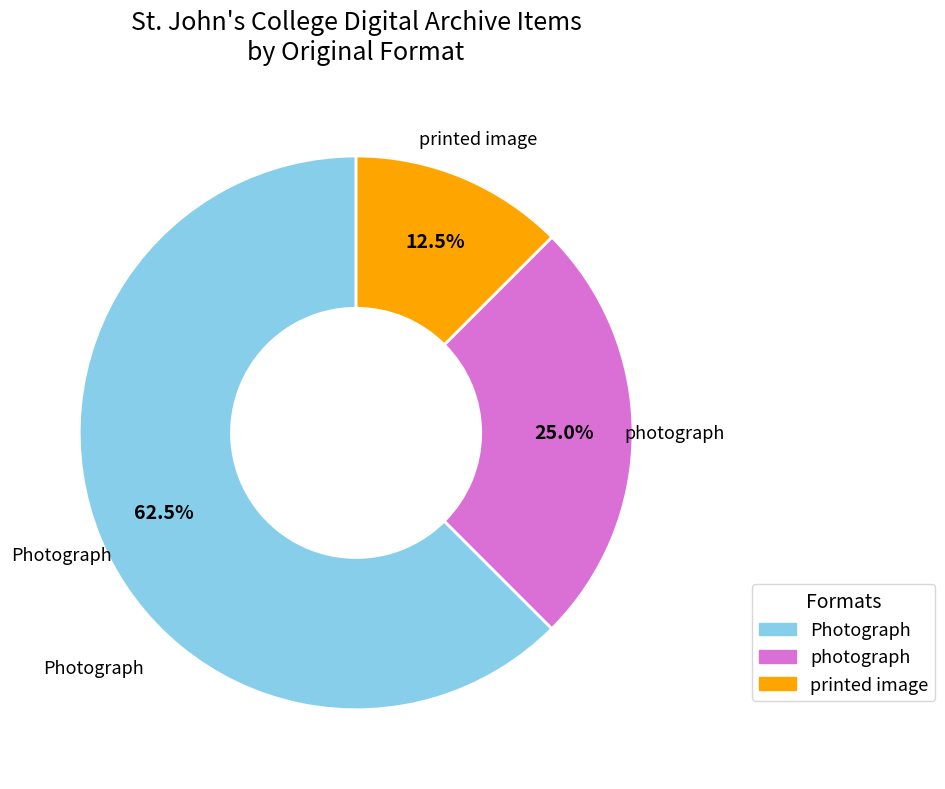

Is there a majority slice in this chart?

Yes